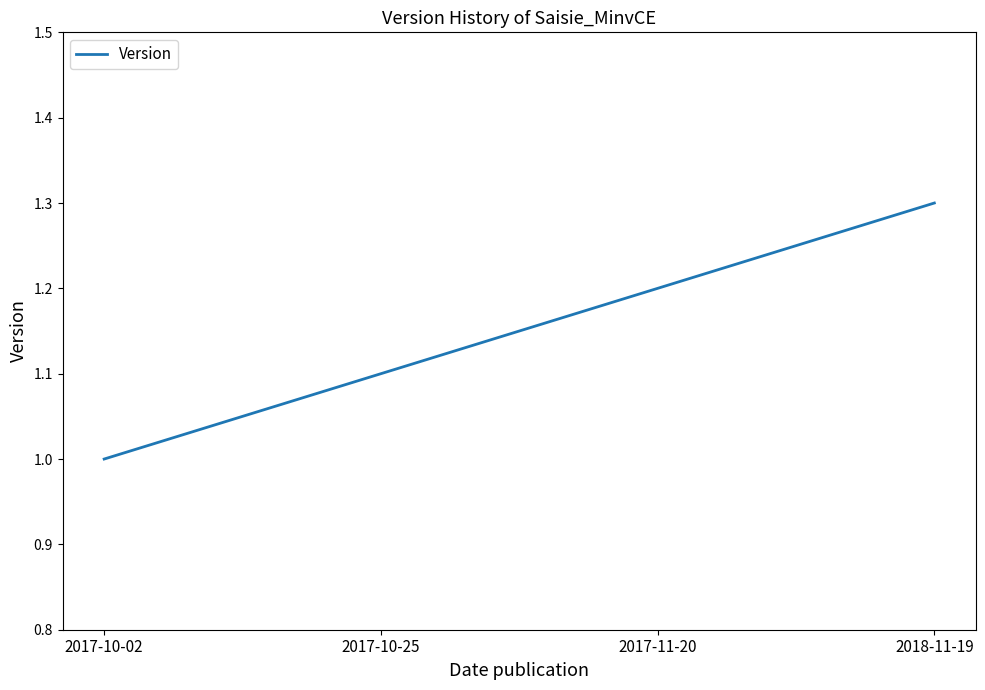

Which label corresponds to the smallest value in the chart?

2017-10-02